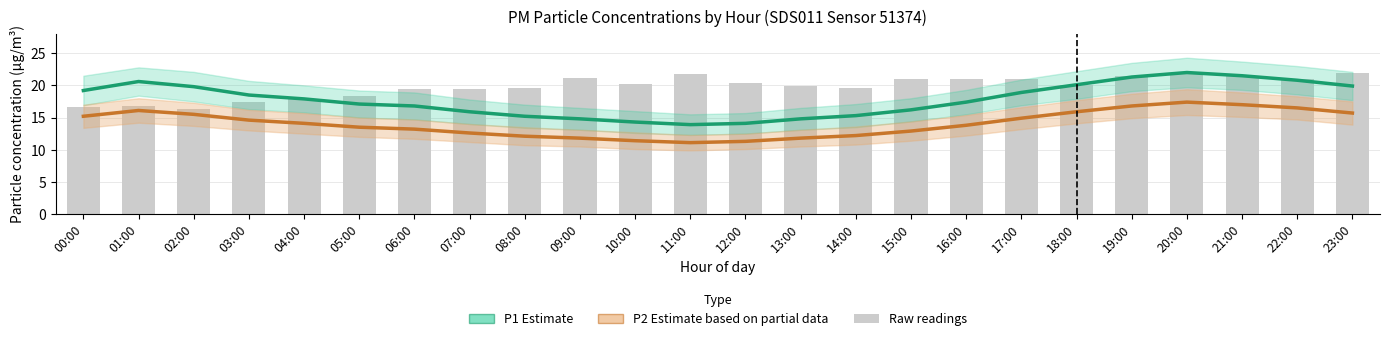

What is the greatest value displayed?

22.0